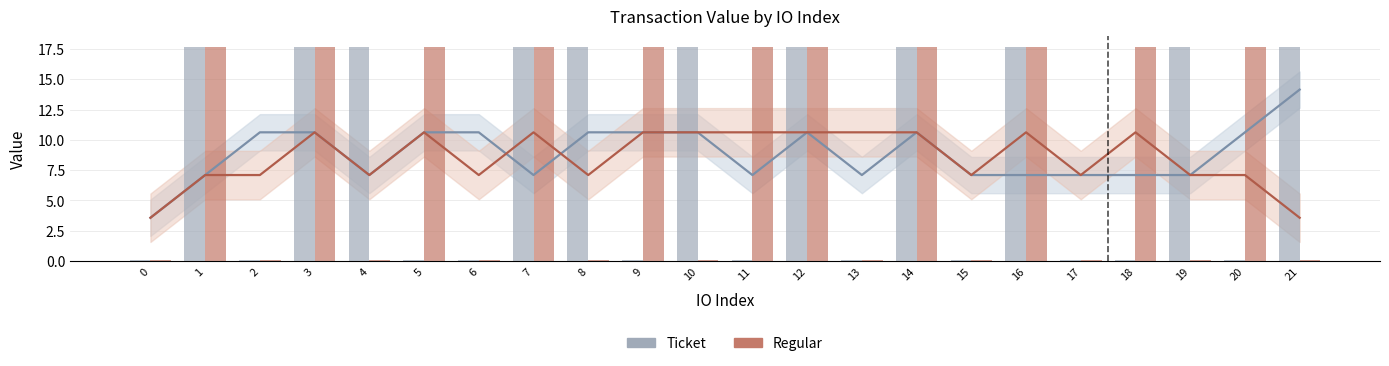

How many series are shown in this chart?

2